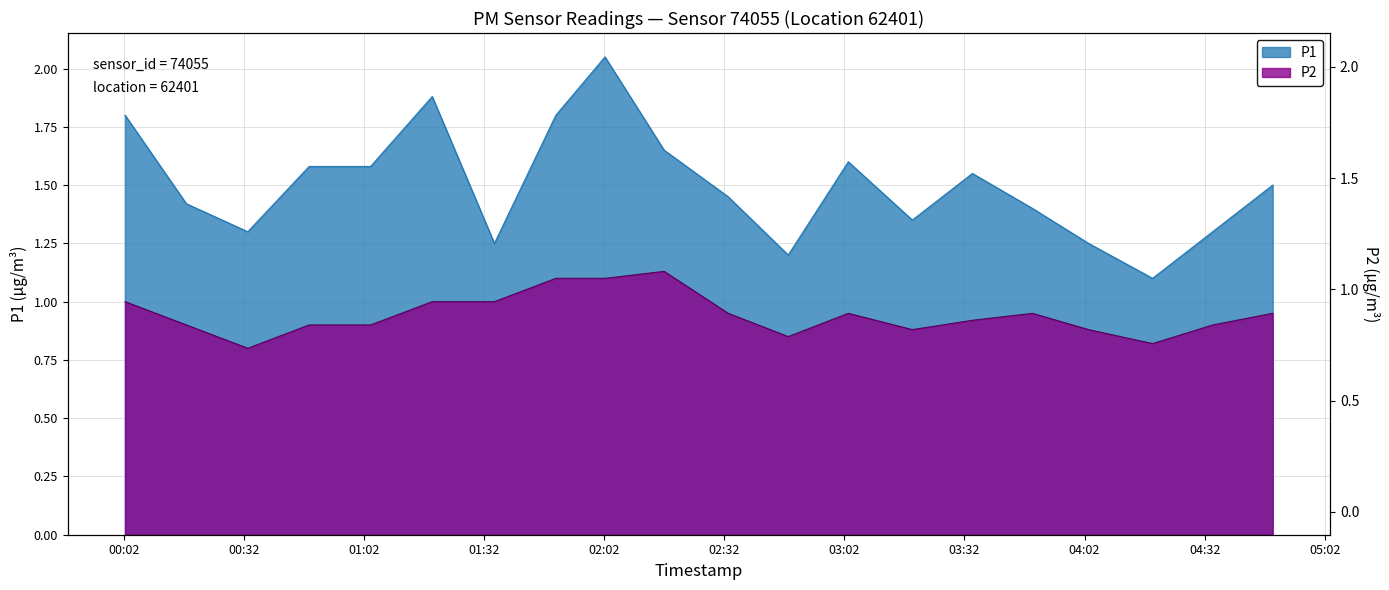

What is the total value across all series at 04:03?

2.1